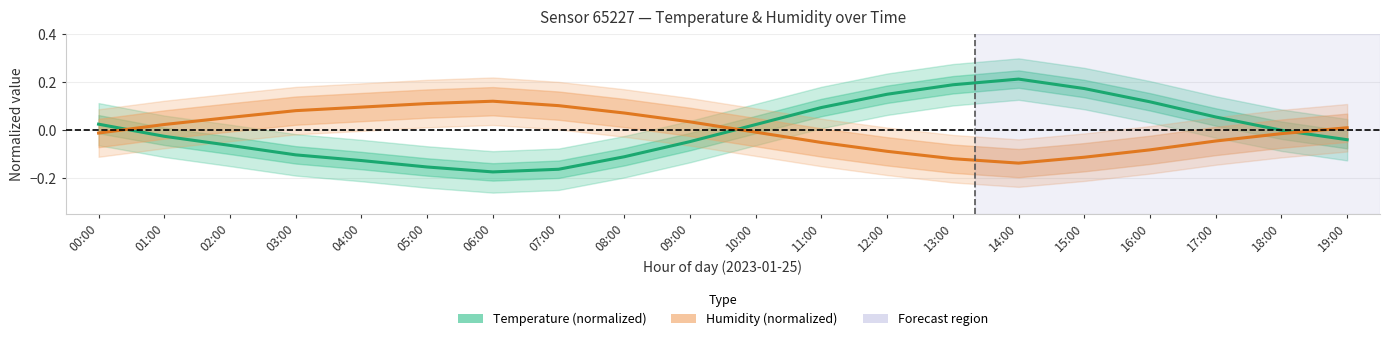

How many data points in Humidity (normalized) are less than 0?

10